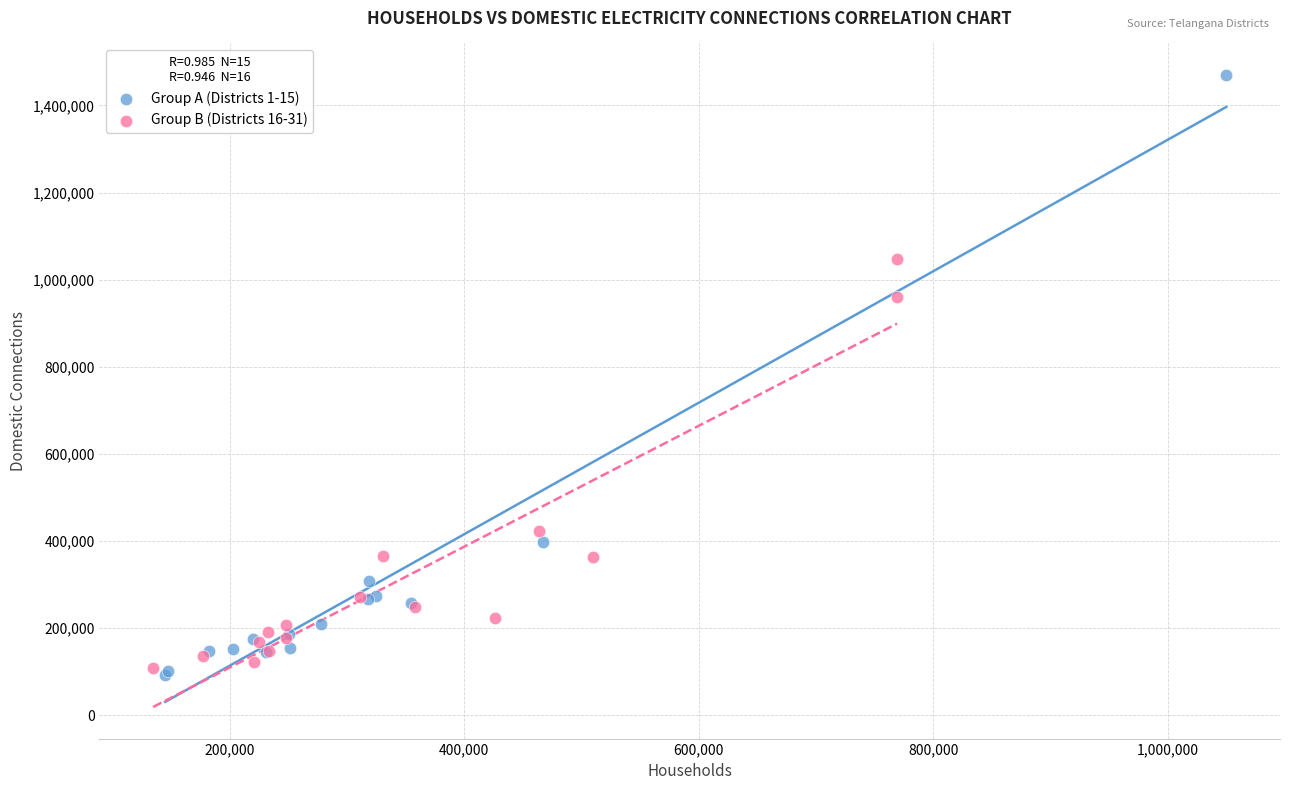

Which series has the largest Y range (max minus min)?

Group A (Districts 1-15)